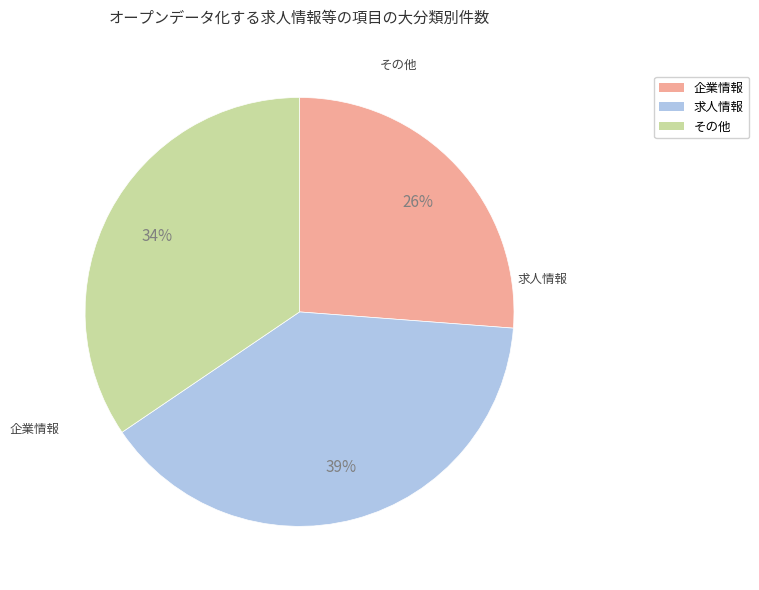

What percentage is the 求人情報 slice, to the nearest percent?

39%